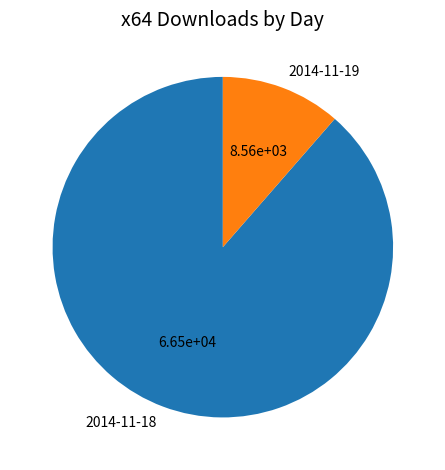

Rank the categories by value from lowest to highest.

2014-11-19, 2014-11-18